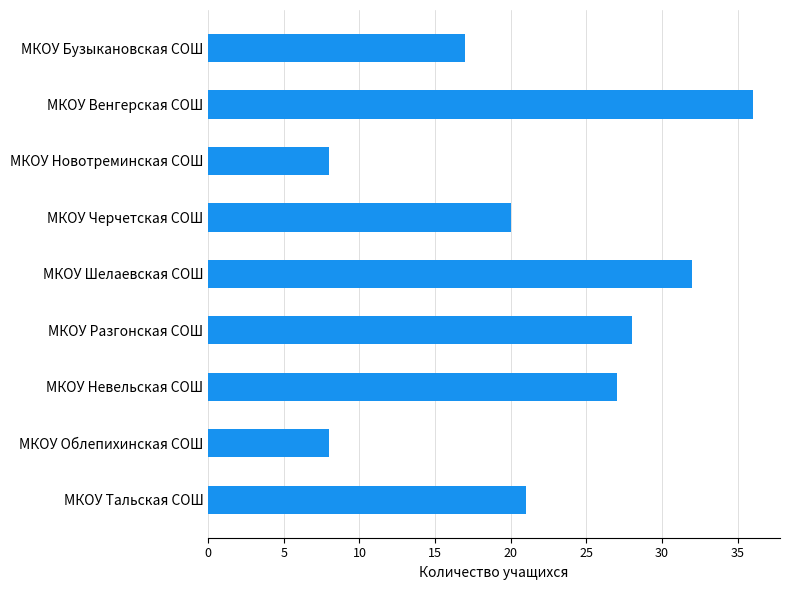

What is the maximum value shown in the chart?

36